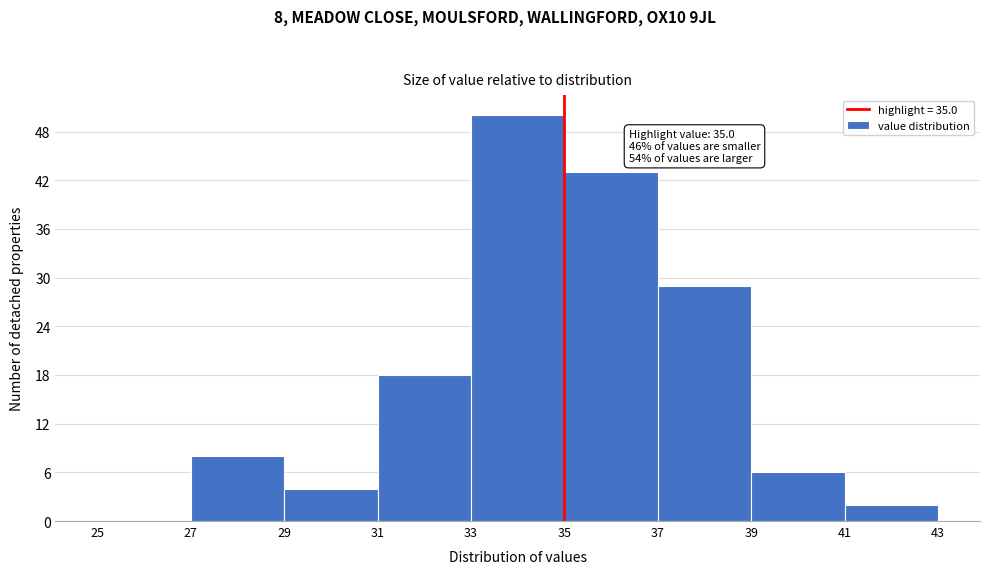

Which range on the x-axis has the tallest bar?

33 to 35